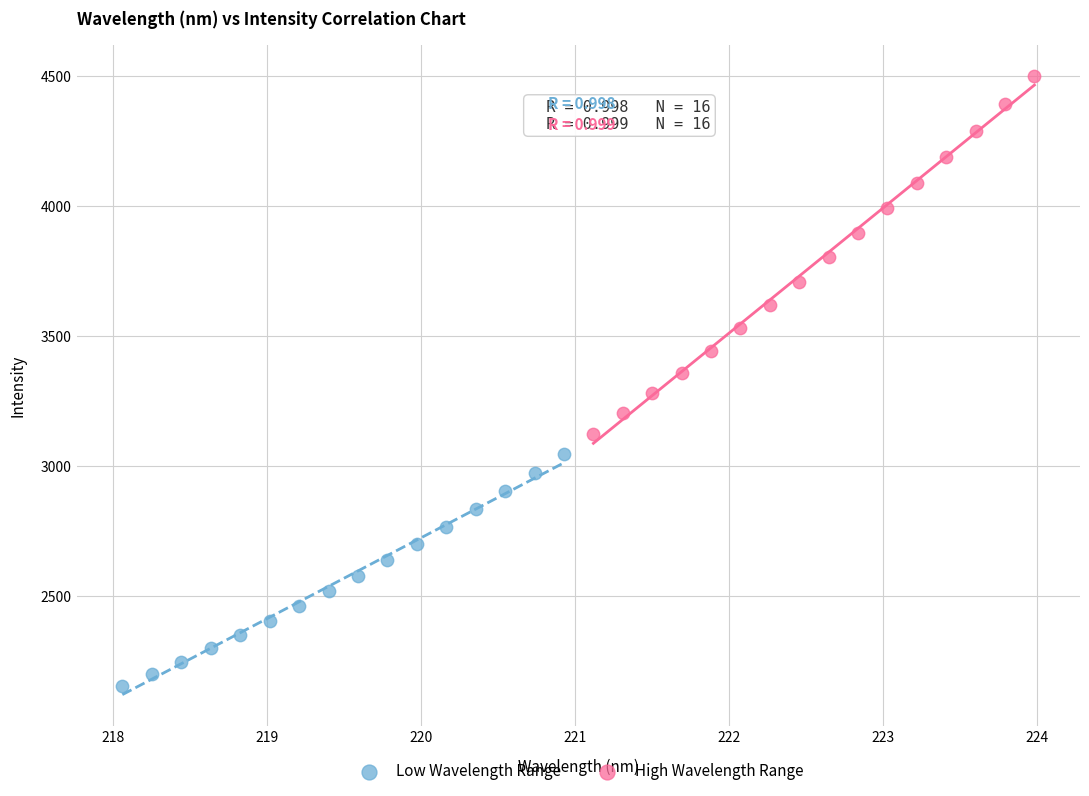

Which series has the largest Y range (max minus min)?

High Wavelength Range